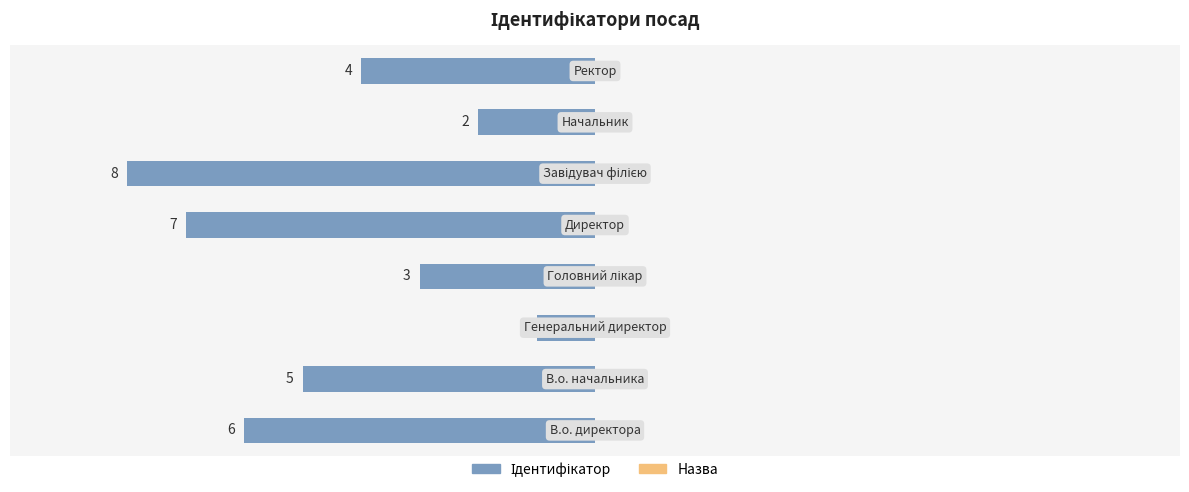

Are the bars horizontal?

Yes